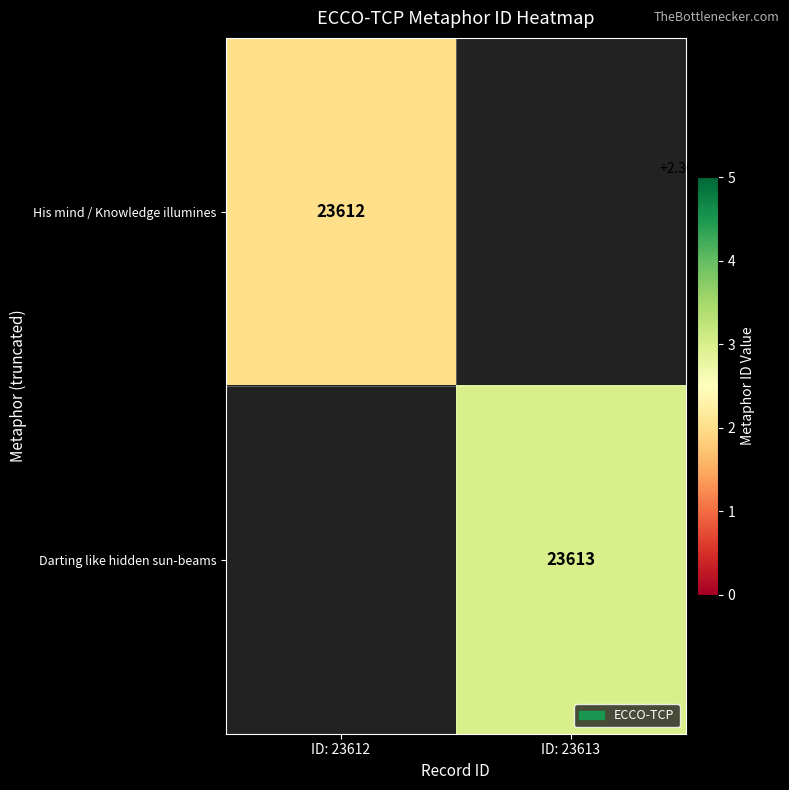

Is the value of Darting like hidden sun-beams at ID: 23613 greater than the value of His mind / Knowledge illumines at ID: 23612?

Yes